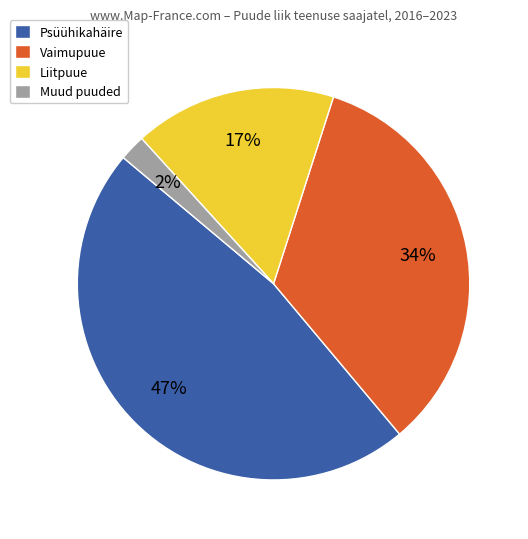

How many segments does this pie chart have?

4